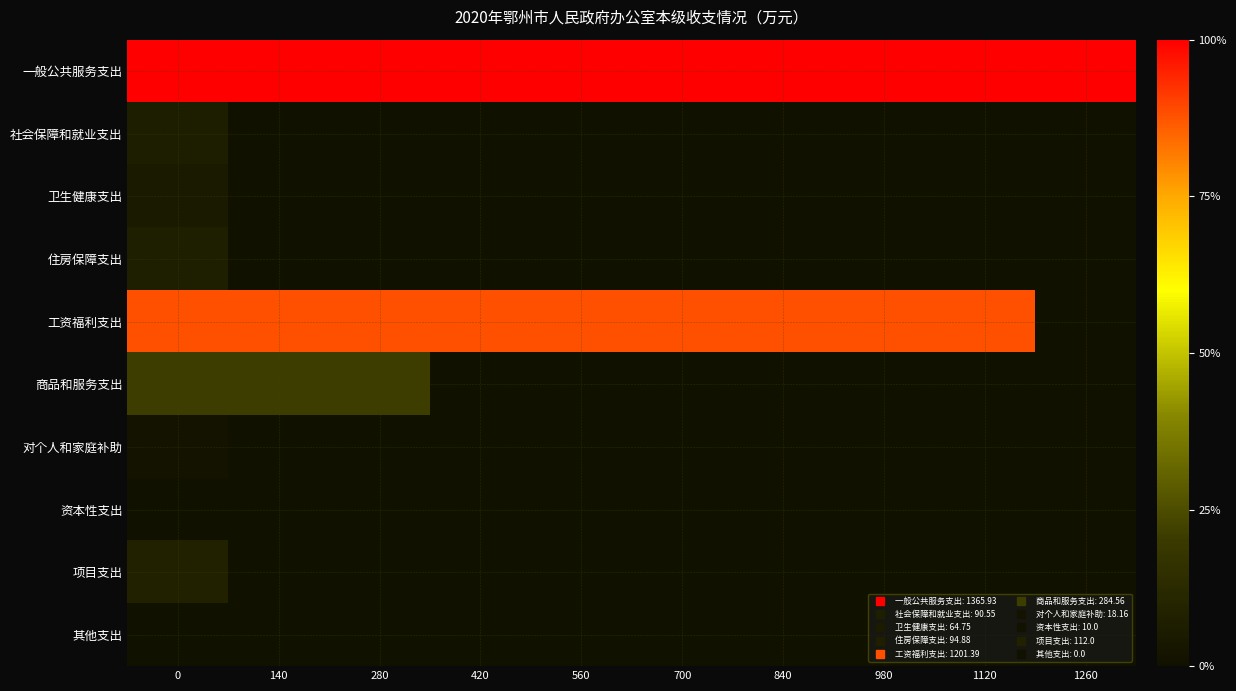

Reading left to right, list all the values displayed in this chart.

一般公共服务支出: 0=1.0	140=1.0	280=1.0	420=1.0	560=1.0	700=1.0	840=1.0	980=1.0	1120=1.0	1260=1.0
社会保障和就业支出: 0=0.1	140=0.0	280=0.0	420=0.0	560=0.0	700=0.0	840=0.0	980=0.0	1120=0.0	1260=0.0
卫生健康支出: 0=0.0	140=0.0	280=0.0	420=0.0	560=0.0	700=0.0	840=0.0	980=0.0	1120=0.0	1260=0.0
住房保障支出: 0=0.1	140=0.0	280=0.0	420=0.0	560=0.0	700=0.0	840=0.0	980=0.0	1120=0.0	1260=0.0
工资福利支出: 0=0.9	140=0.9	280=0.9	420=0.9	560=0.9	700=0.9	840=0.9	980=0.9	1120=0.9	1260=0.0
商品和服务支出: 0=0.2	140=0.2	280=0.2	420=0.0	560=0.0	700=0.0	840=0.0	980=0.0	1120=0.0	1260=0.0
对个人和家庭补助: 0=0.0	140=0.0	280=0.0	420=0.0	560=0.0	700=0.0	840=0.0	980=0.0	1120=0.0	1260=0.0
资本性支出: 0=0.0	140=0.0	280=0.0	420=0.0	560=0.0	700=0.0	840=0.0	980=0.0	1120=0.0	1260=0.0
项目支出: 0=0.1	140=0.0	280=0.0	420=0.0	560=0.0	700=0.0	840=0.0	980=0.0	1120=0.0	1260=0.0
其他支出: 0=0.0	140=0.0	280=0.0	420=0.0	560=0.0	700=0.0	840=0.0	980=0.0	1120=0.0	1260=0.0